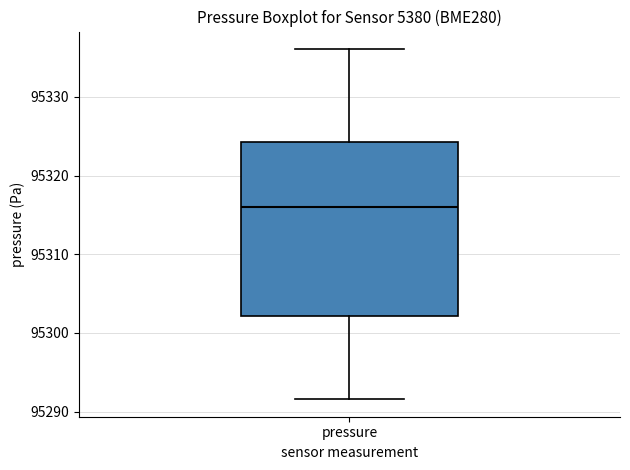

Read this box plot against the y-axis: the position of the median line, the range covered by the box, and the ends of both whiskers. The values are not printed on the chart, so give them approximately, as read against the axis.

median 95316, box 95302 to 95324, whiskers 95292 to 95336